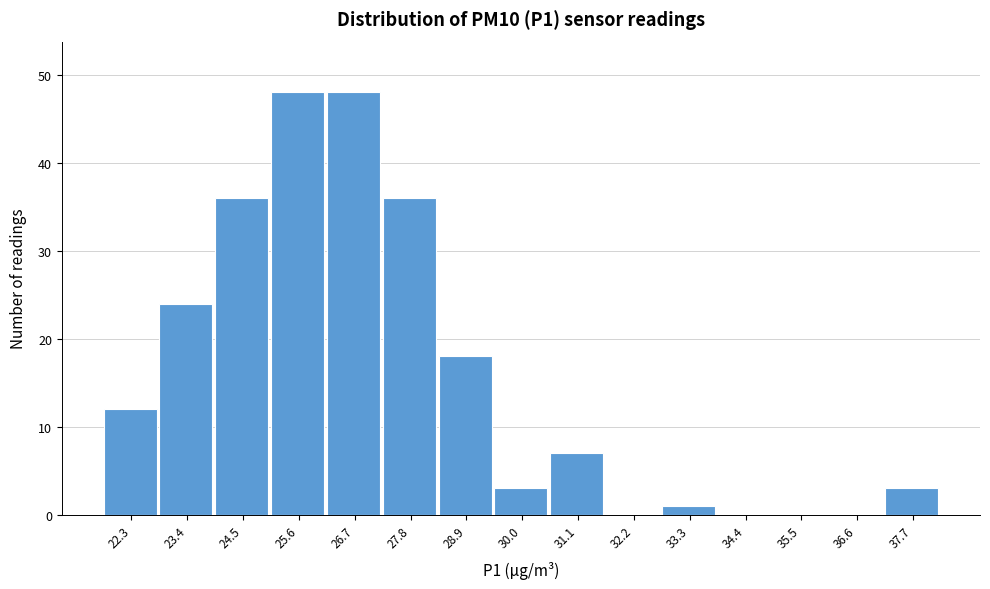

How tall is the bar that spans 26.2 to 27.2 on the x-axis? Neither the bar edges nor the heights are printed on the chart, so give them approximately, as read against the axes.

48